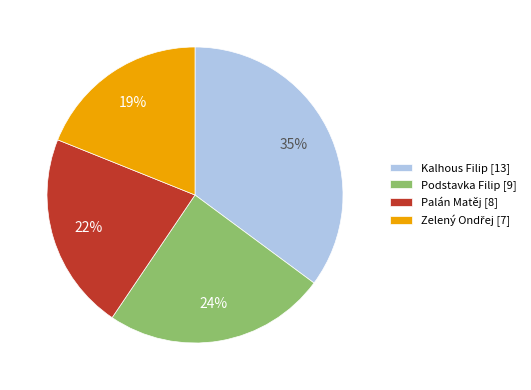

The Podstavka Filip [9] slice represents 24% of the pie. True or false?

True